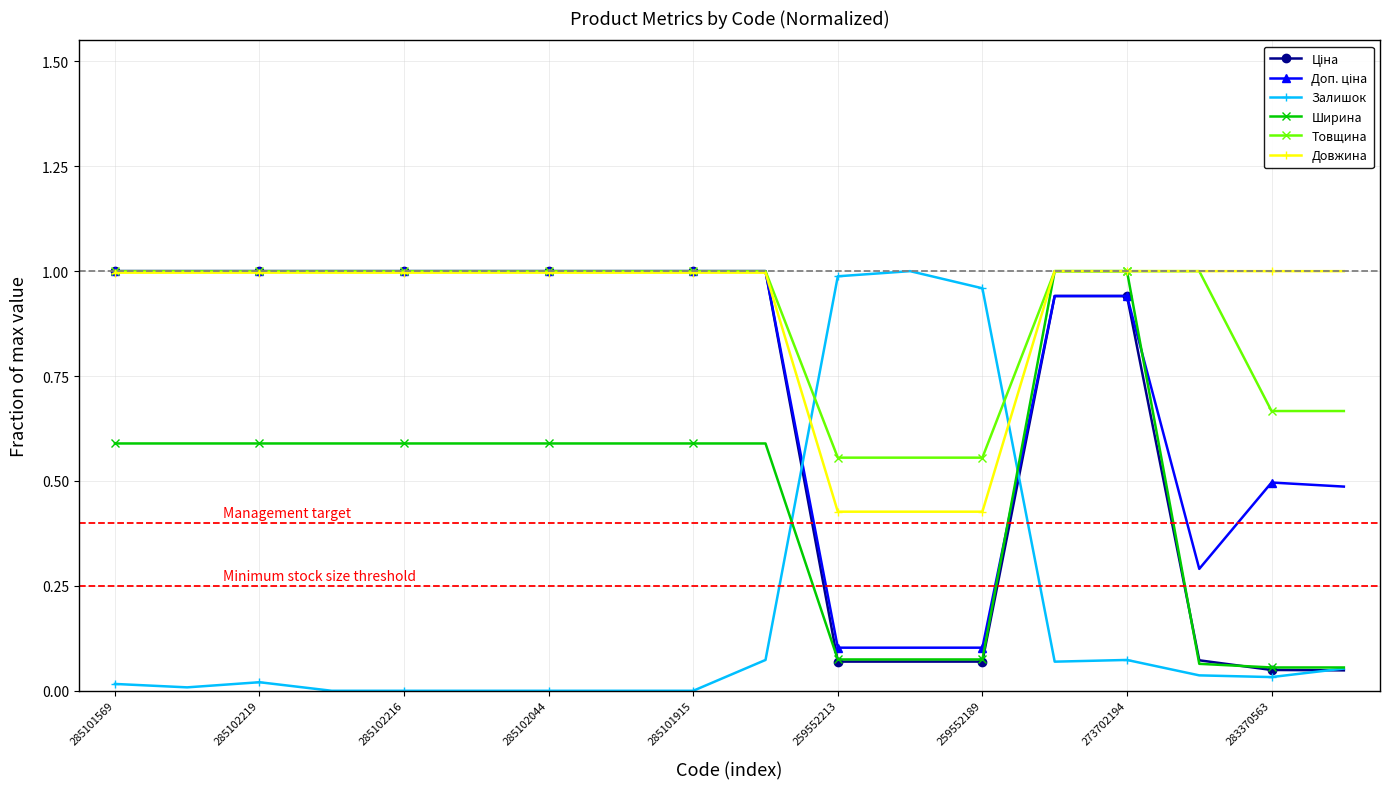

Which series has the largest range (max minus min)?

Залишок